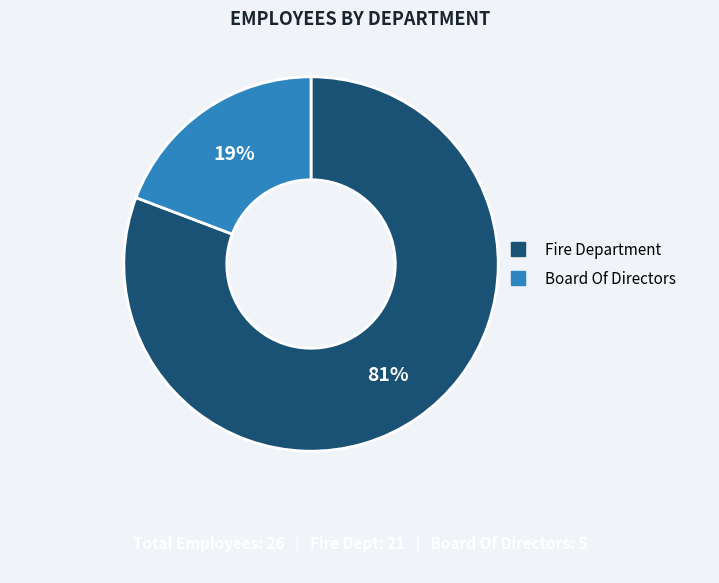

How many slices are in this pie chart?

2